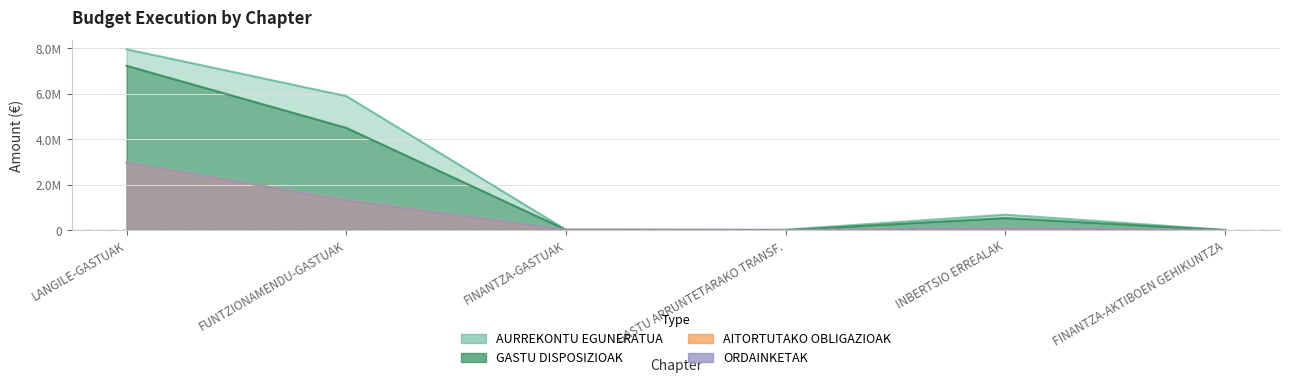

What are all the series names shown in the legend?

AURREKONTU EGUNERATUA, GASTU DISPOSIZIOAK, AITORTUTAKO OBLIGAZIOAK, ORDAINKETAK